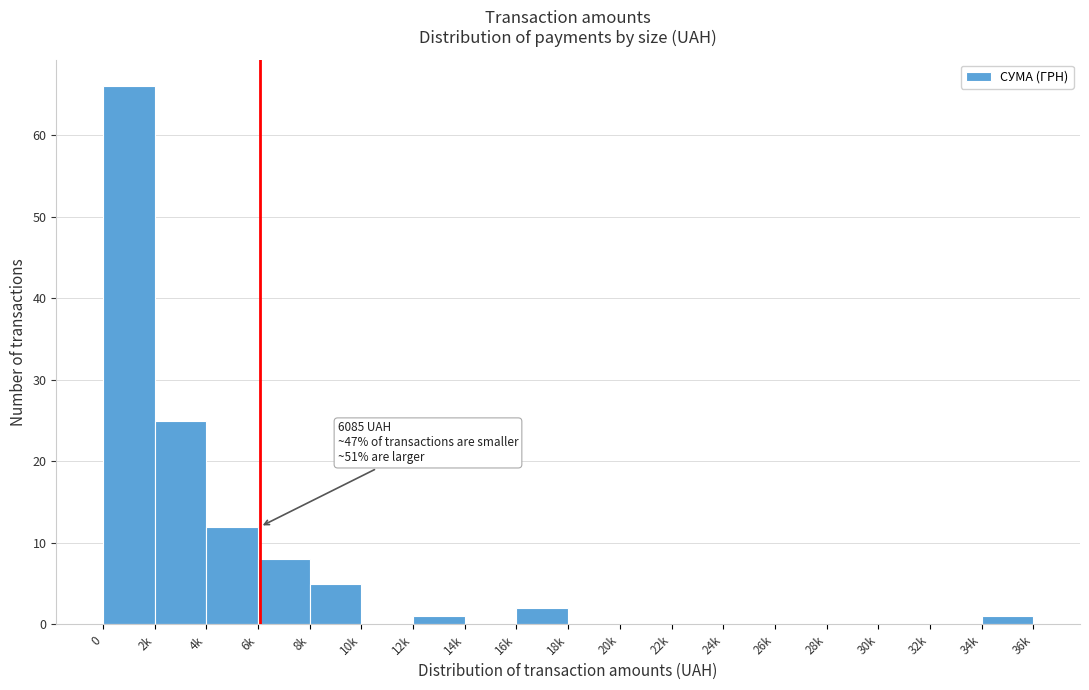

Reading left to right, what are all the values shown in this chart?

0=66	2k=25	4k=12	6k=8	8k=5	10k=0	12k=1	14k=0	16k=2	18k=0	20k=0	22k=0	24k=0	26k=0	28k=0	30k=0	32k=0	34k=1